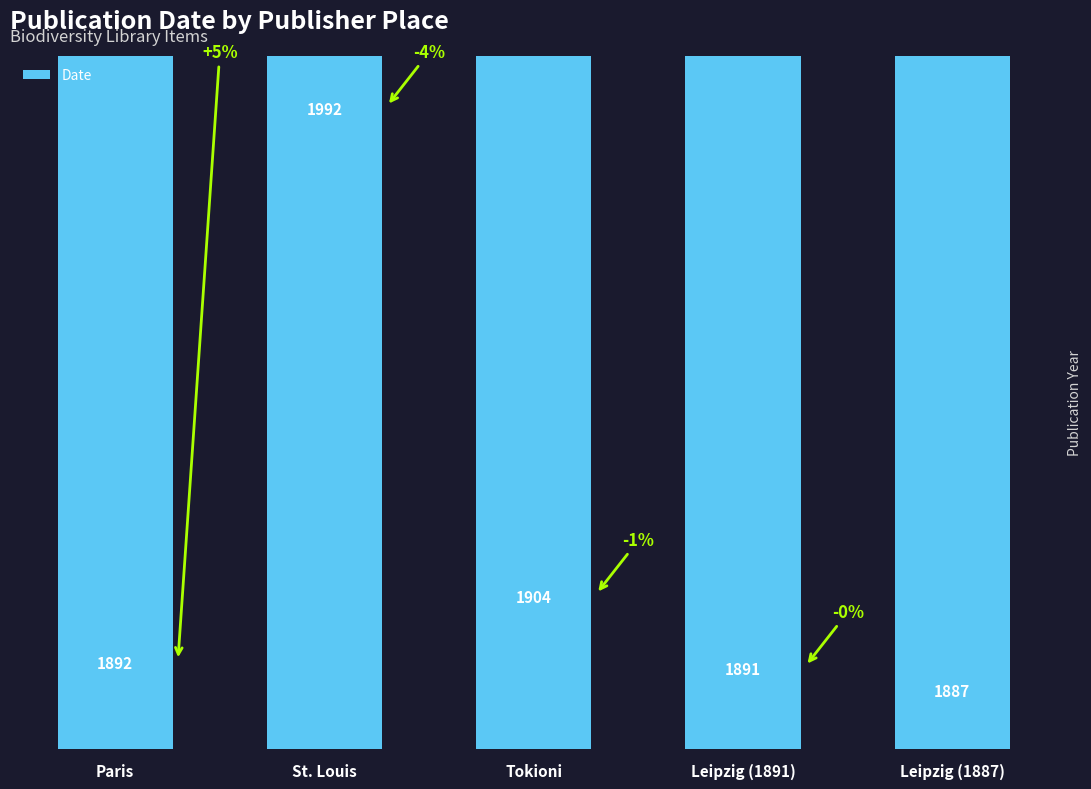

Rank the categories by value from lowest to highest.

Leipzig (1887), Leipzig (1891), Paris, Tokioni, St. Louis